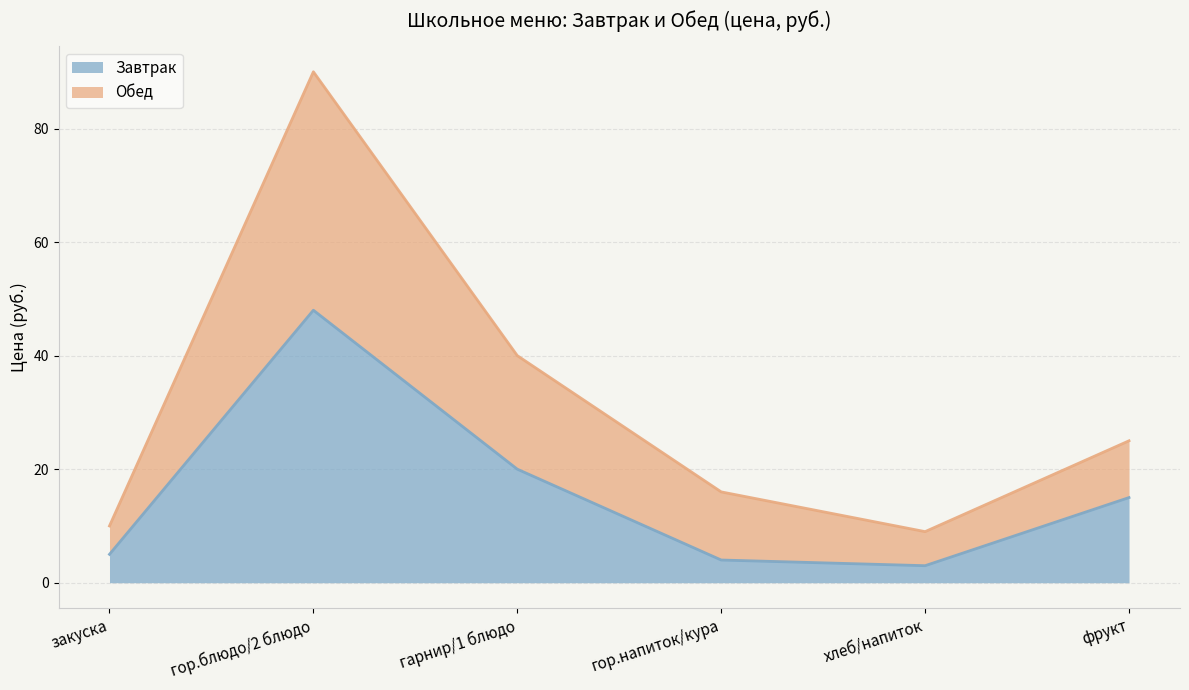

The value of Обед at хлеб/напиток is 9. True or false?

True